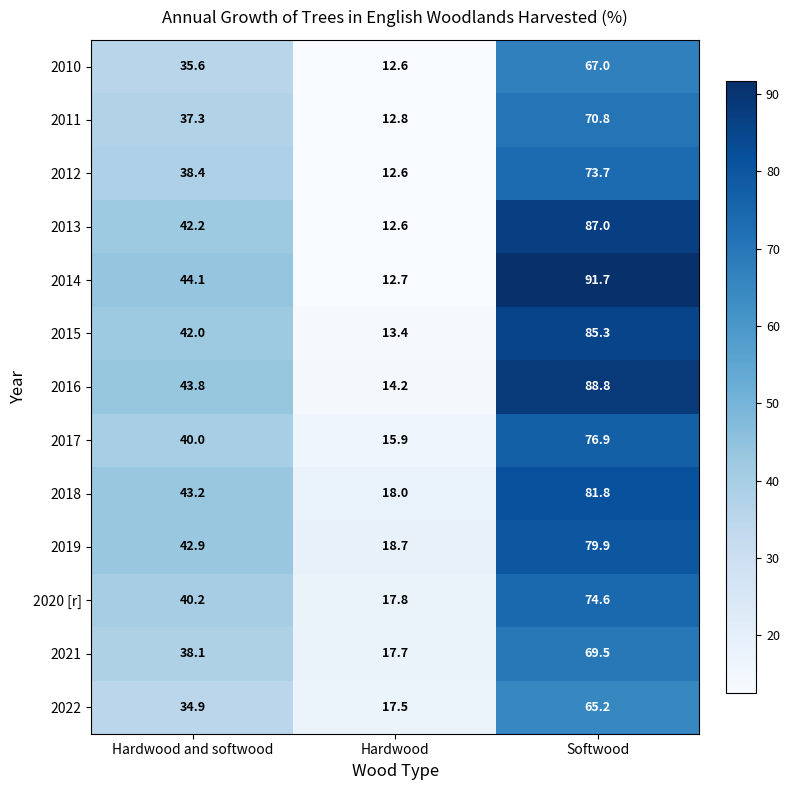

True or false: 2017 has a value of 76.9 at Softwood.

True